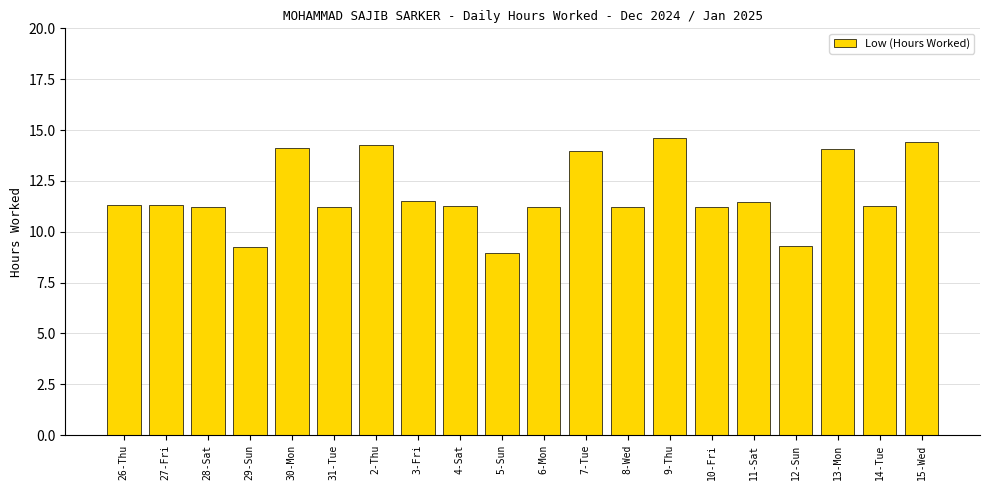

What is the label of the 4th bar from the right?

12-Sun